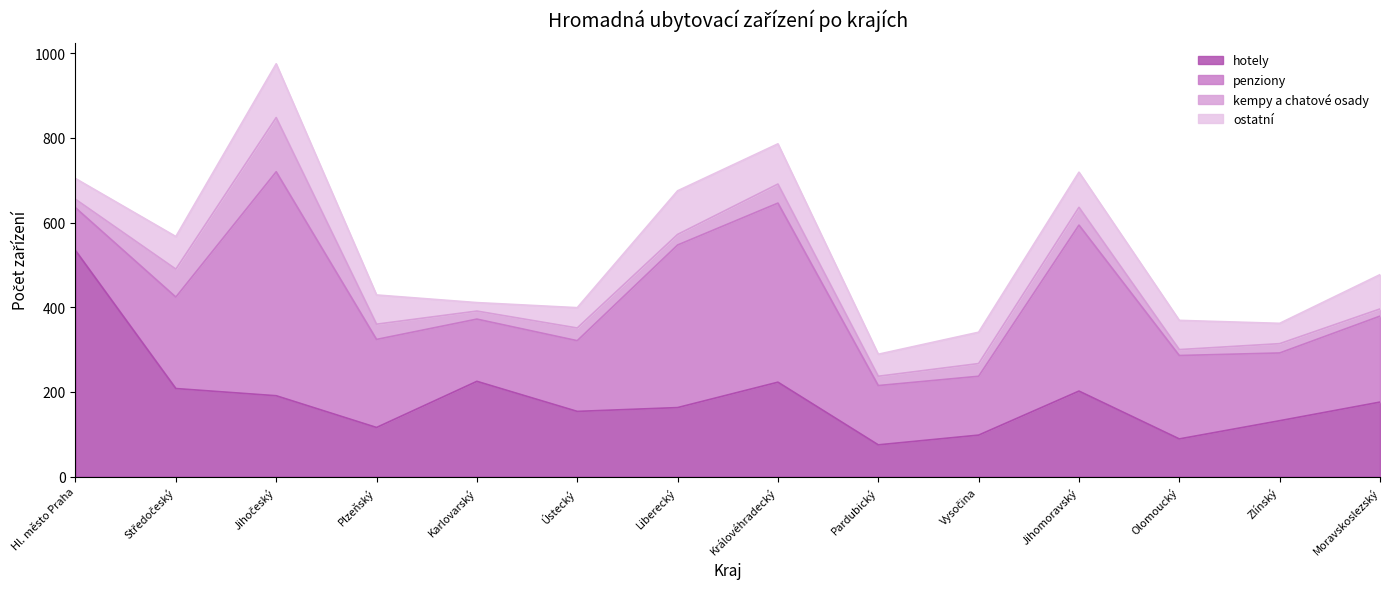

Reading left to right, extract all data points from this chart.

hotely: 534	208	191	116	225	154	163	223	75	98	202	89	132	176
penziony: 101	216	529	208	147	167	384	423	140	139	392	197	160	203
kempy a chatové osady: 20	66	128	36	19	30	25	45	22	30	42	14	22	17
ostatní: 49	77	127	69	20	48	103	95	52	74	83	69	48	81